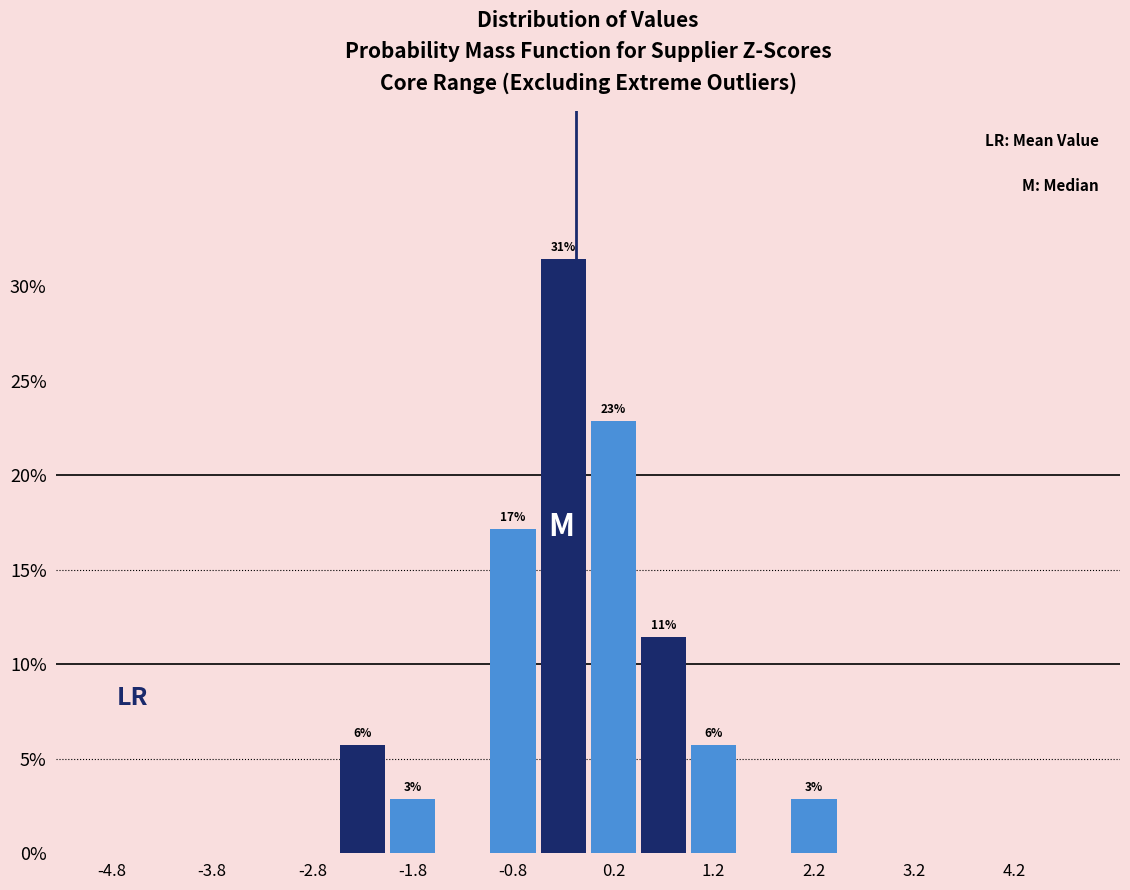

Over which range of the x-axis is the bar tallest?

-0.5 to 0.0